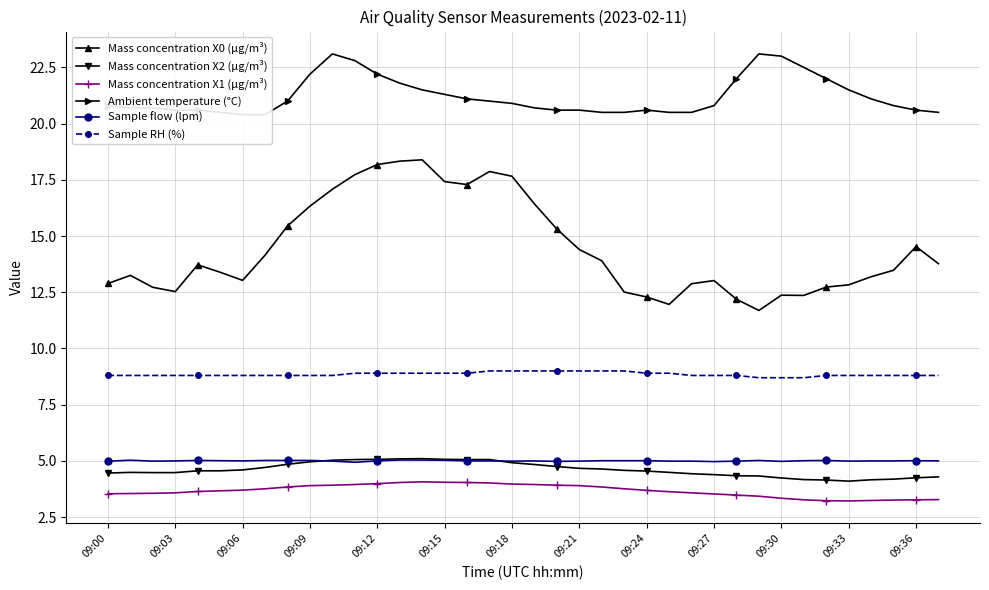

True or false: Sample RH (%) and Sample flow (lpm) cross at least once.

False